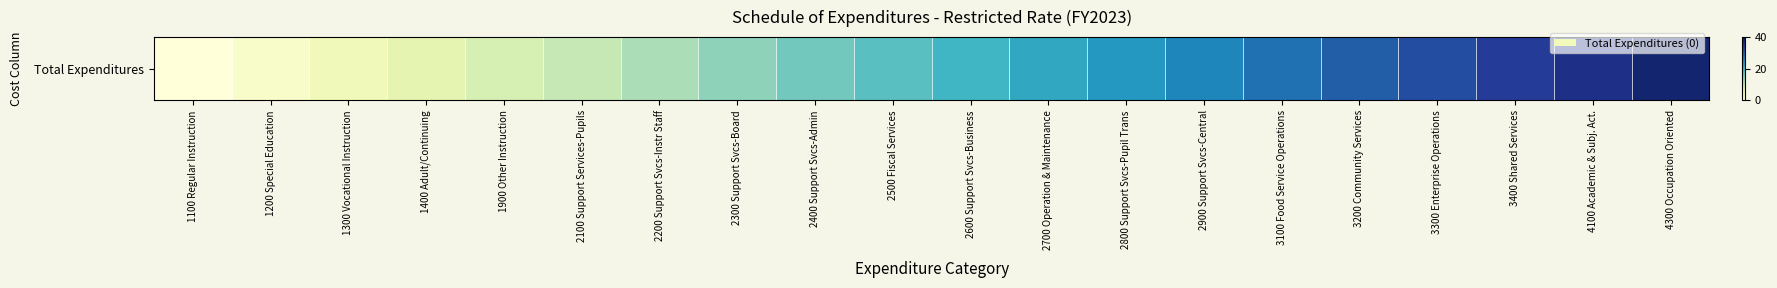

At which category does the chart reach its minimum across all series?

1100 Regular Instruction